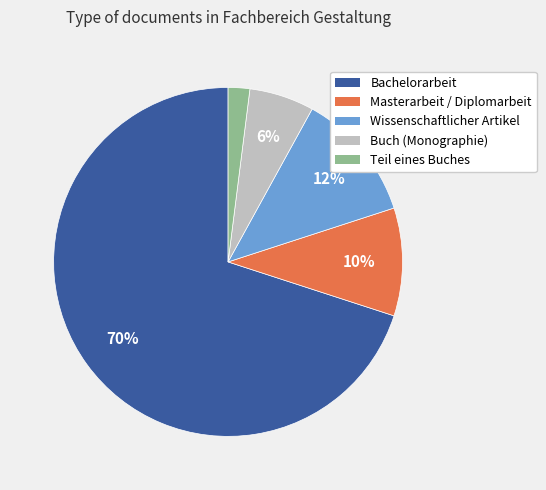

Approximately how many times larger is the value at Buch (Monographie) compared to Wissenschaftlicher Artikel?

0.5